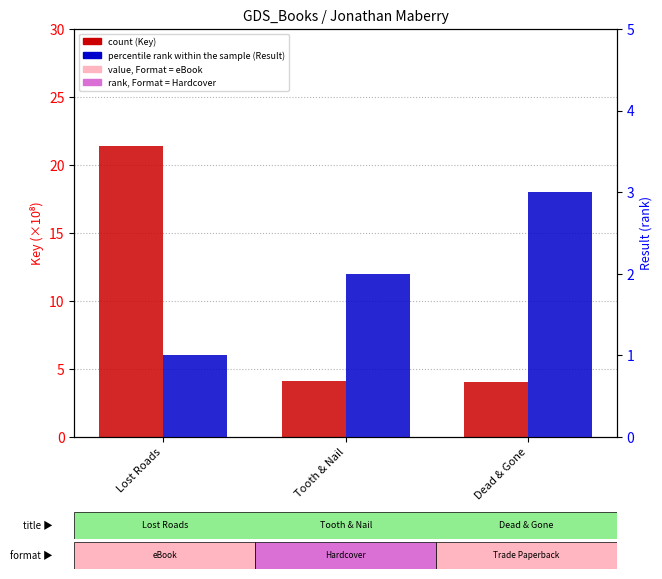

What is the approximate value of count (×10⁸) at Dead & Gone?

4.1